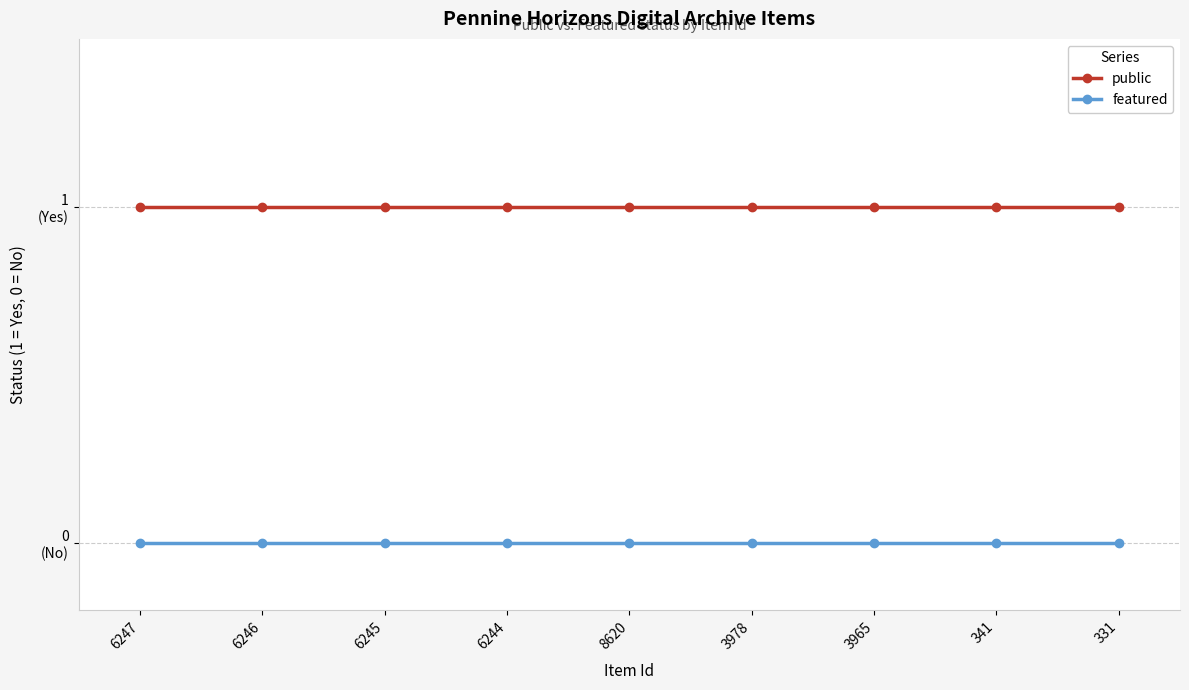

Between 6246 and 8620, which series saw the biggest shift?

public